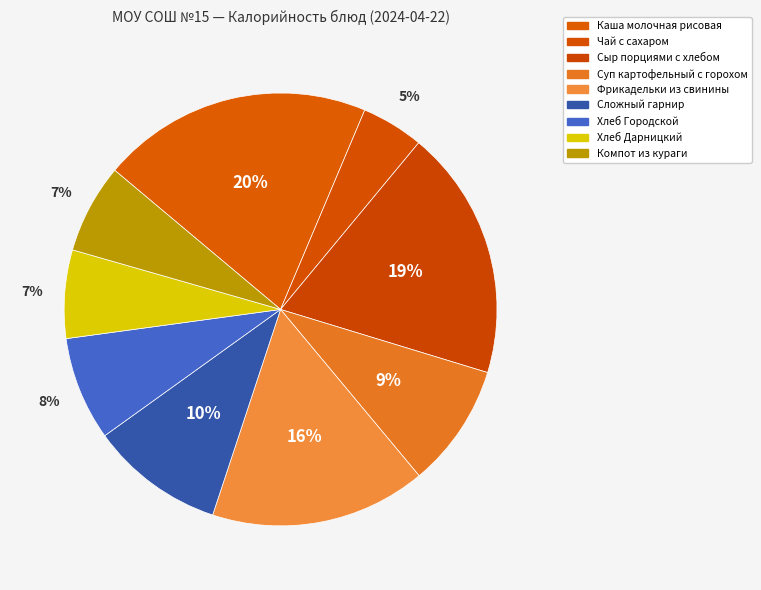

Count the number of slices in the pie.

9